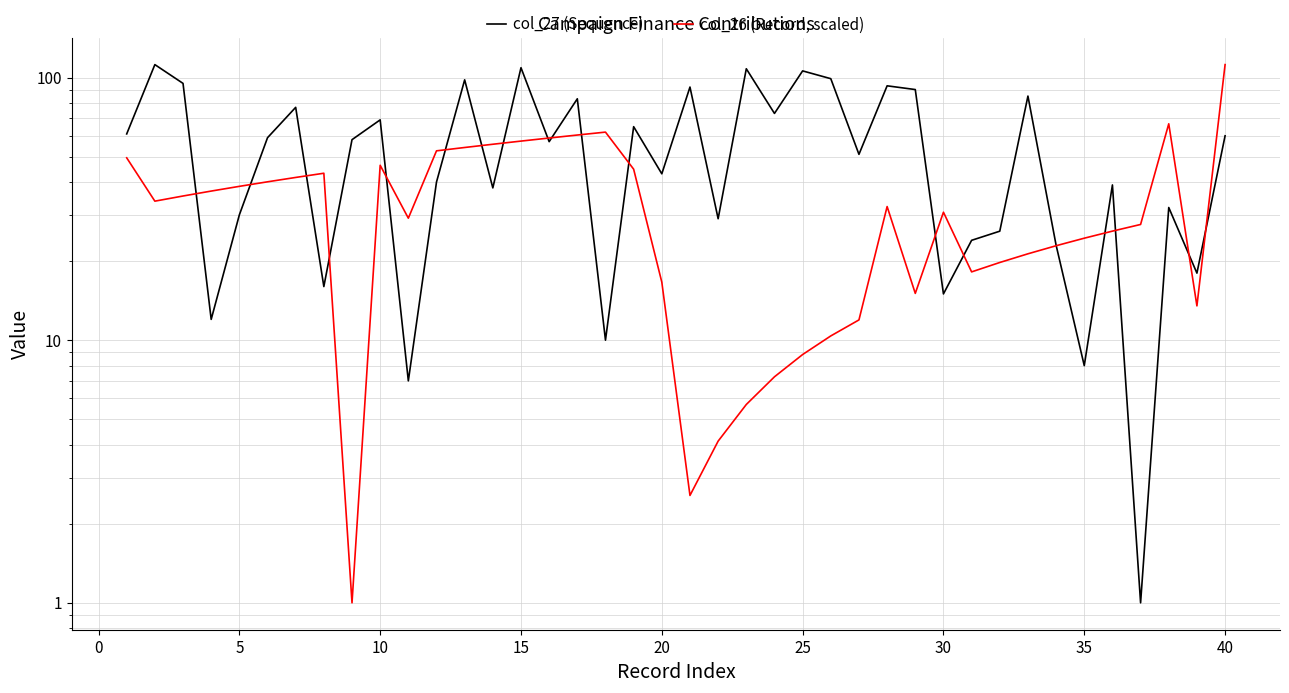

How many data points in col_27 (Sequence) are above 58?

19